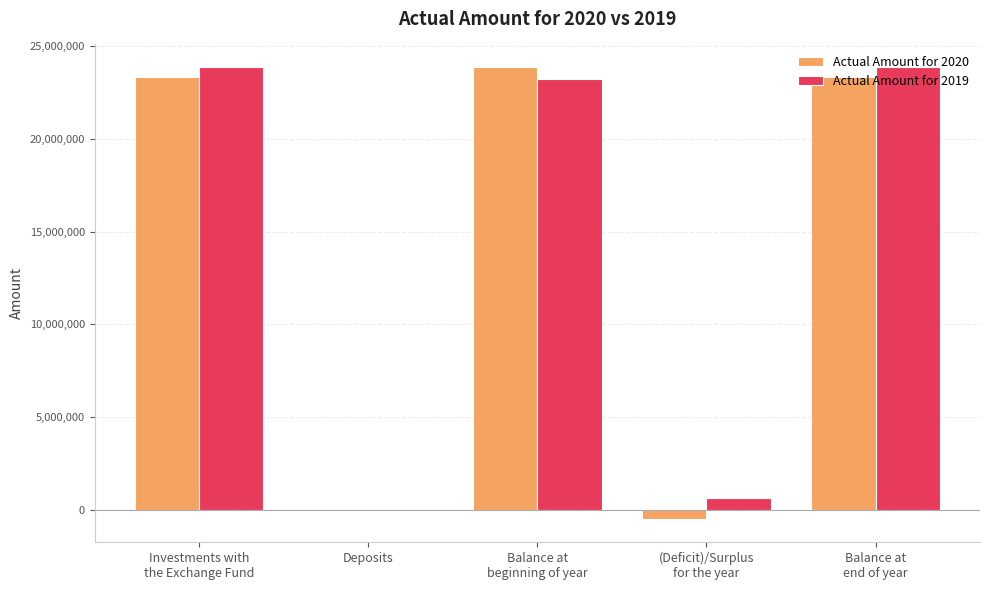

Which series has the widest spread of values?

Actual Amount for 2020